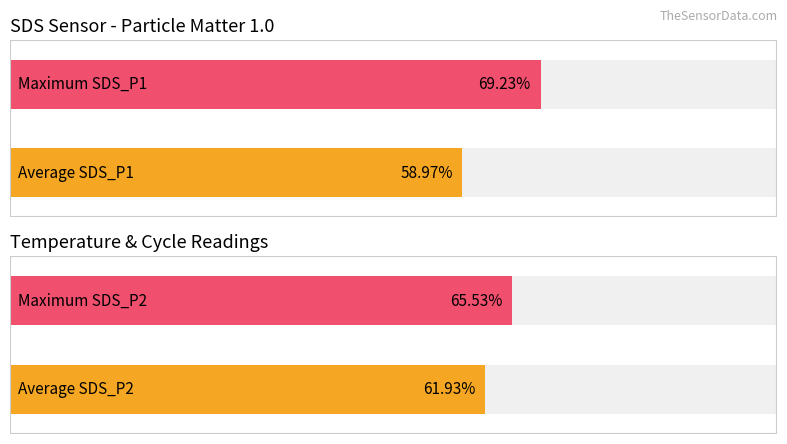

Does the chart contain stacked bars?

No